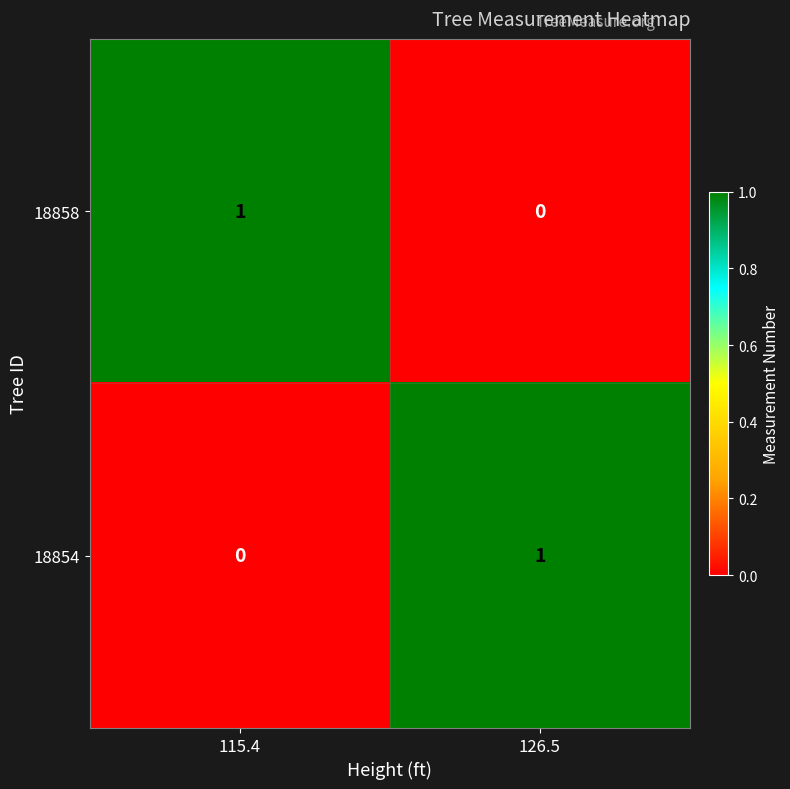

At 115.4, list the series in order from smallest to largest.

18854, 18858